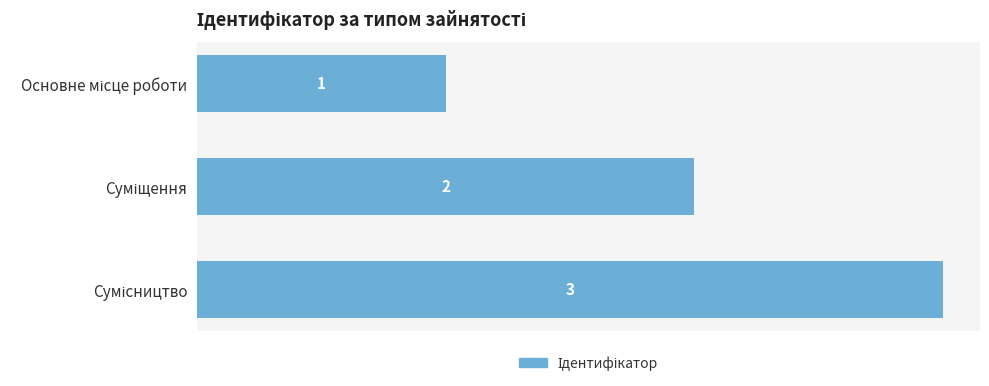

What is the maximum value shown in the chart?

3